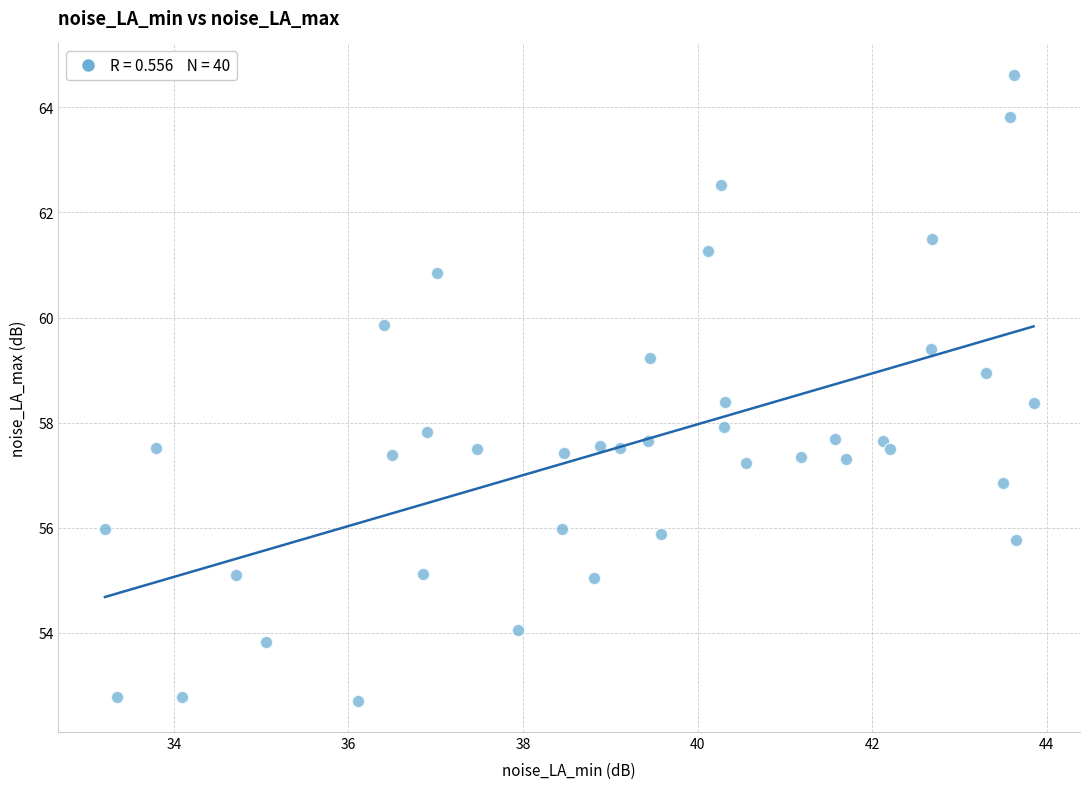

What is the range of Y values (max minus min)?

11.9